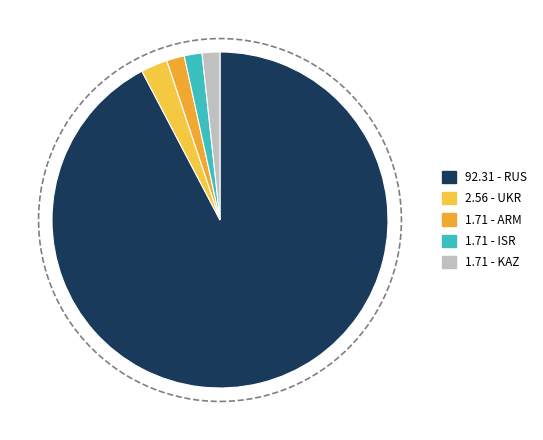

To the nearest percent, what is the difference between the largest and smallest slice percentages?

91%